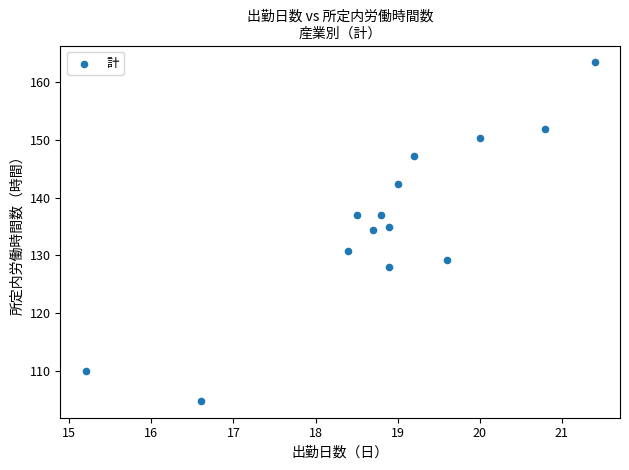

What is the range of Y values (max minus min)?

58.6